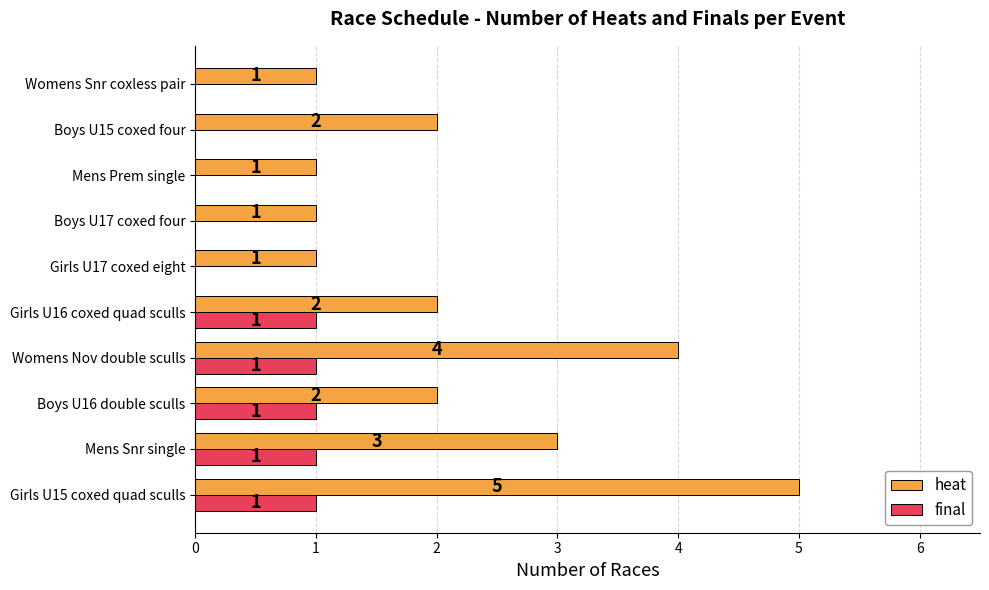

Between Girls U15 coxed quad sculls and Womens Nov double sculls, which series saw the biggest shift?

heat